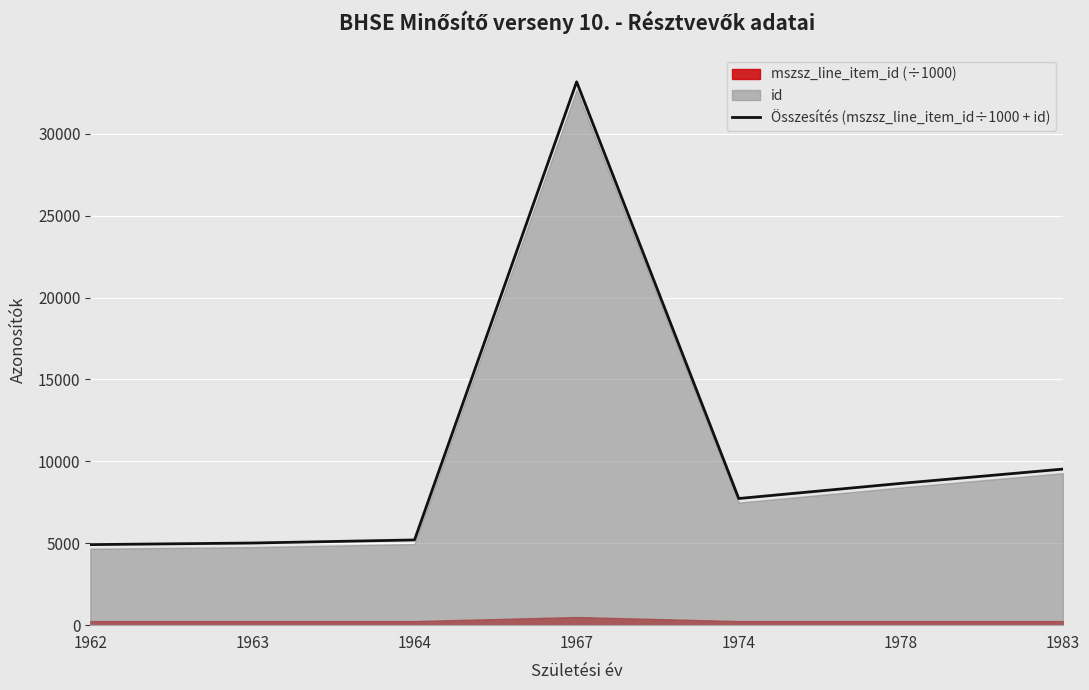

Where is the first local minimum?

1974